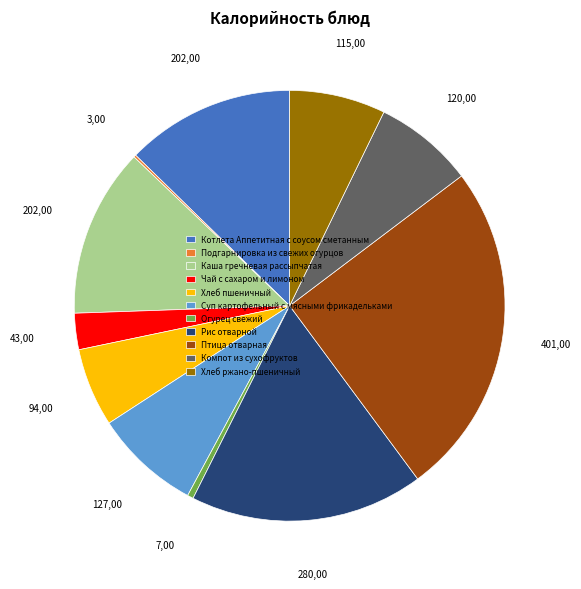

Which category has the biggest portion of the pie?

Птица отварная